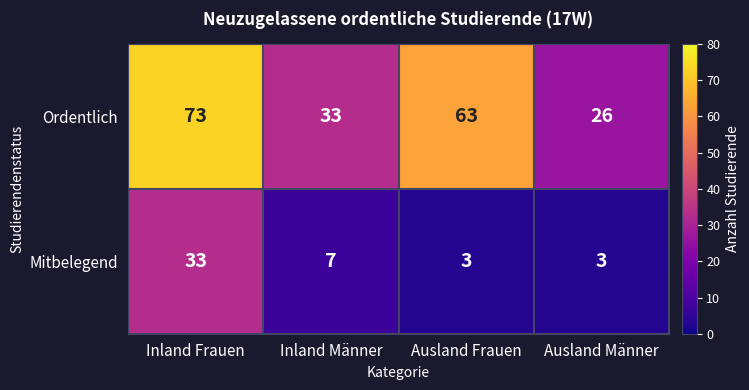

Which series changed the most between Inland Frauen and Inland Männer?

Ordentlich